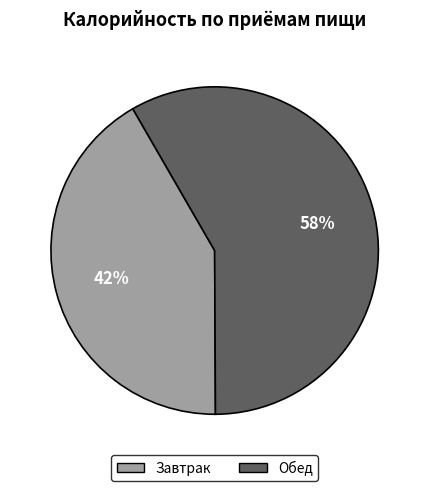

Rank the categories by value from highest to lowest.

Обед, Завтрак